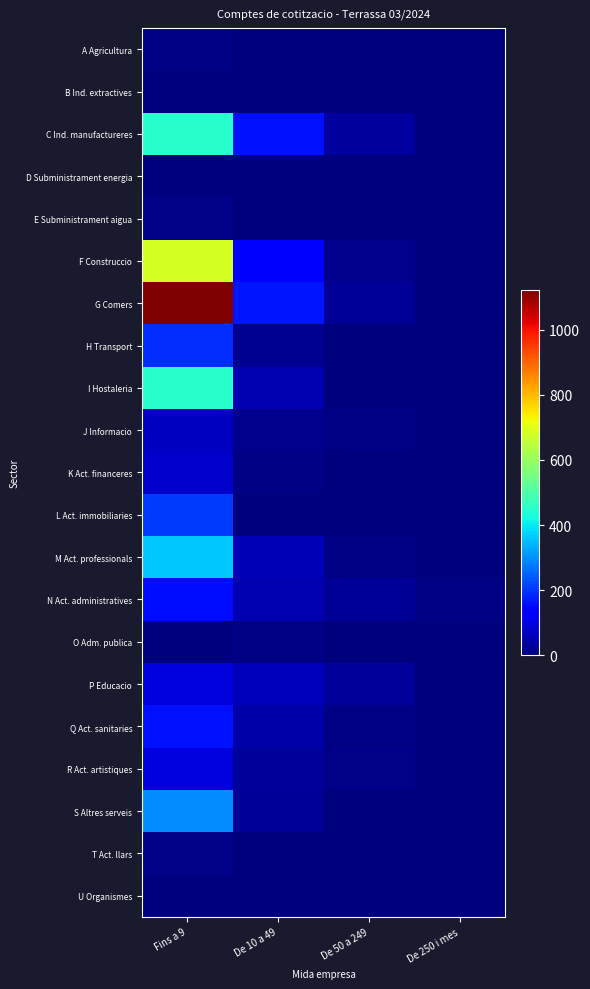

Reading right to left, extract all data points from this chart.

A Agricultura: De 250 i mes=0	De 50 a 249=0	De 10 a 49=2	Fins a 9=6
B Ind. extractives: De 250 i mes=0	De 50 a 249=0	De 10 a 49=0	Fins a 9=0
C Ind. manufactureres: De 250 i mes=3	De 50 a 249=31	De 10 a 49=159	Fins a 9=450
D Subministrament energia: De 250 i mes=0	De 50 a 249=0	De 10 a 49=0	Fins a 9=3
E Subministrament aigua: De 250 i mes=1	De 50 a 249=1	De 10 a 49=3	Fins a 9=12
F Construccio: De 250 i mes=1	De 50 a 249=16	De 10 a 49=123	Fins a 9=680
G Comers: De 250 i mes=3	De 50 a 249=22	De 10 a 49=166	Fins a 9=1123
H Transport: De 250 i mes=0	De 50 a 249=2	De 10 a 49=21	Fins a 9=192
I Hostaleria: De 250 i mes=3	De 50 a 249=3	De 10 a 49=51	Fins a 9=448
J Informacio: De 250 i mes=0	De 50 a 249=6	De 10 a 49=16	Fins a 9=68
K Act. financeres: De 250 i mes=0	De 50 a 249=0	De 10 a 49=5	Fins a 9=75
L Act. immobiliaries: De 250 i mes=0	De 50 a 249=0	De 10 a 49=4	Fins a 9=210
M Act. professionals: De 250 i mes=1	De 50 a 249=8	De 10 a 49=57	Fins a 9=361
N Act. administratives: De 250 i mes=6	De 50 a 249=24	De 10 a 49=52	Fins a 9=157
O Adm. publica: De 250 i mes=2	De 50 a 249=3	De 10 a 49=6	Fins a 9=3
P Educacio: De 250 i mes=1	De 50 a 249=27	De 10 a 49=61	Fins a 9=95
Q Act. sanitaries: De 250 i mes=4	De 50 a 249=6	De 10 a 49=43	Fins a 9=160
R Act. artistiques: De 250 i mes=0	De 50 a 249=9	De 10 a 49=28	Fins a 9=94
S Altres serveis: De 250 i mes=0	De 50 a 249=4	De 10 a 49=22	Fins a 9=297
T Act. llars: De 250 i mes=0	De 50 a 249=1	De 10 a 49=0	Fins a 9=9
U Organismes: De 250 i mes=0	De 50 a 249=0	De 10 a 49=0	Fins a 9=0